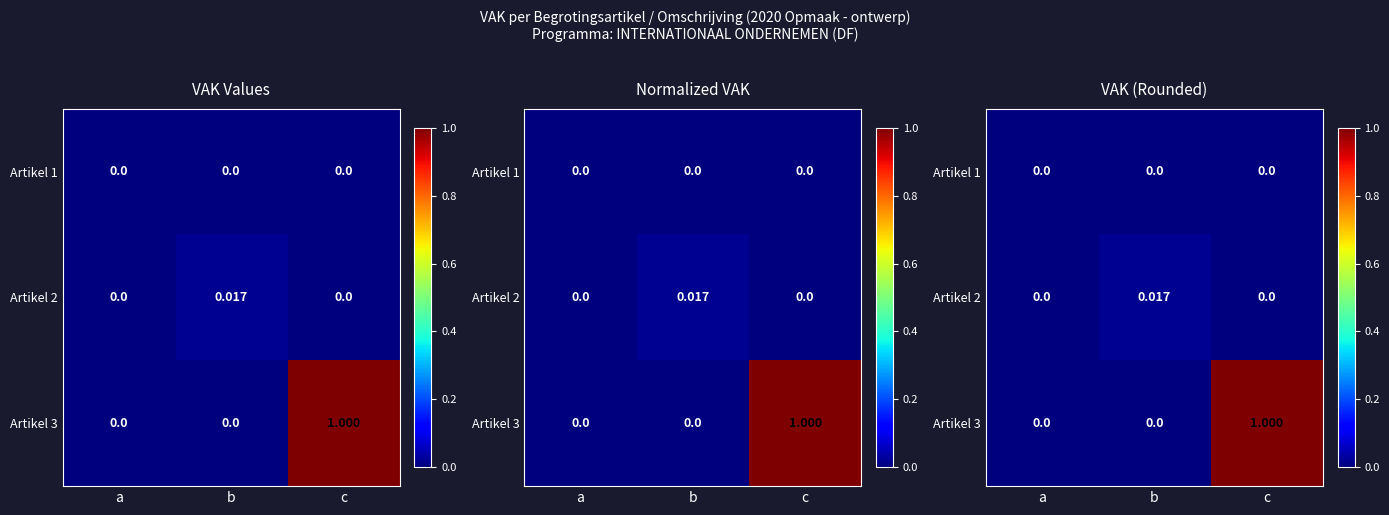

Which series has the widest spread of values?

Artikel 3